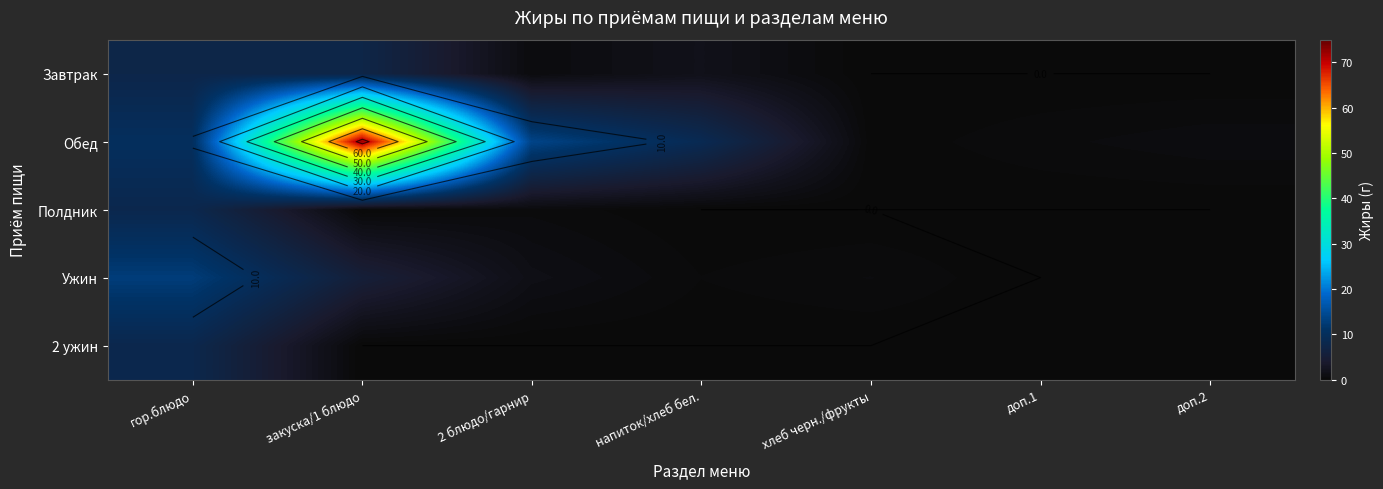

What is the spread (max minus min) of values at доп.2?

0.8